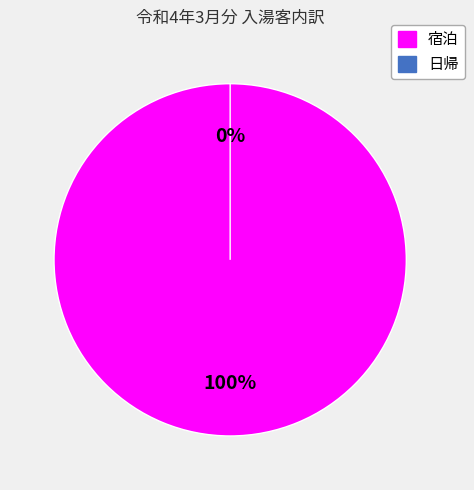

Combined, do 日帰 and 宿泊 account for over 50%?

Yes